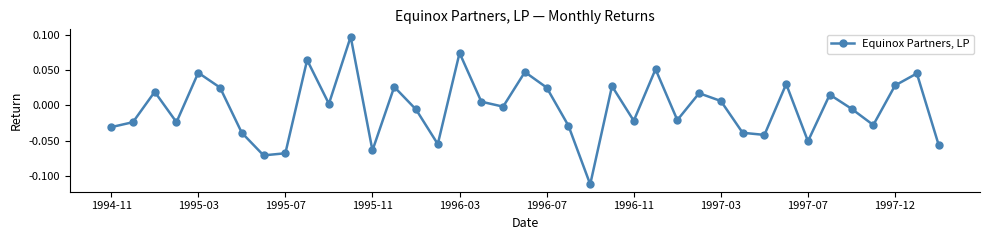

True or false: the data has more than 1 interior local peaks.

True